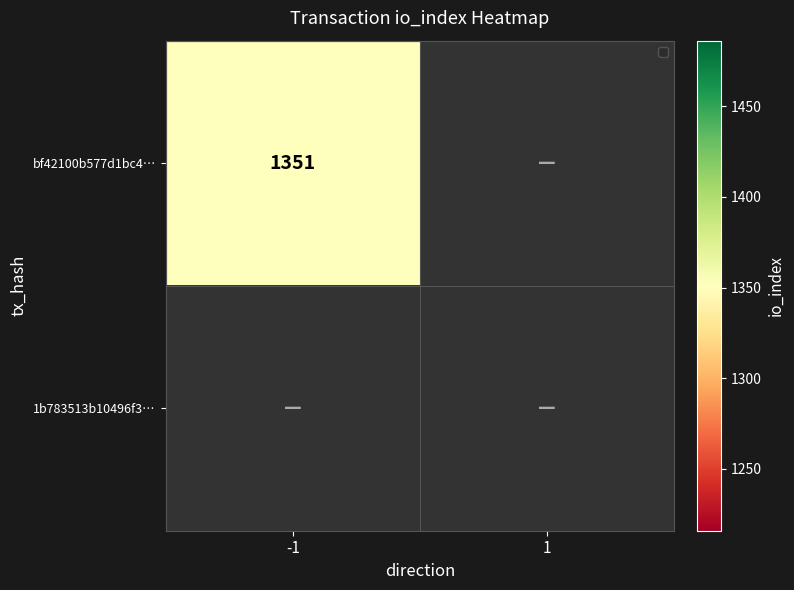

What is the total value across all series at io_index?

1351